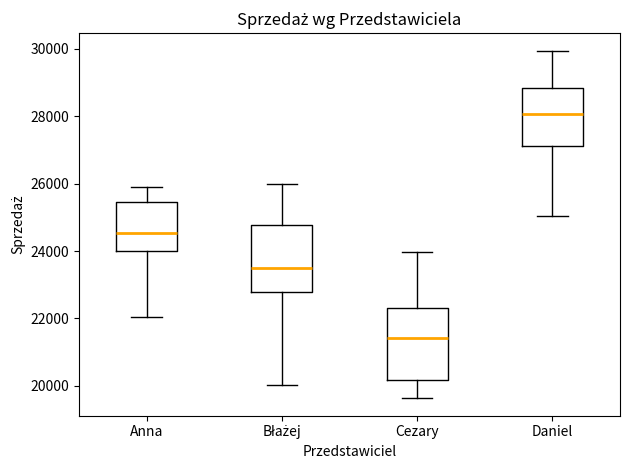

Reading left to right, transcribe this box plot: for each box, give where its median line is, the range the box spans, and where its two whiskers end, as read against the y-axis. The values are not printed on the chart, so give them approximately, as read against the axis.

Anna: median 24600, box 24000 to 25400, whiskers 22000 to 25800
Błażej: median 23600, box 22800 to 24800, whiskers 20000 to 26000
Cezary: median 21400, box 20200 to 22400, whiskers 19600 to 24000
Daniel: median 28000, box 27200 to 28800, whiskers 25000 to 30000